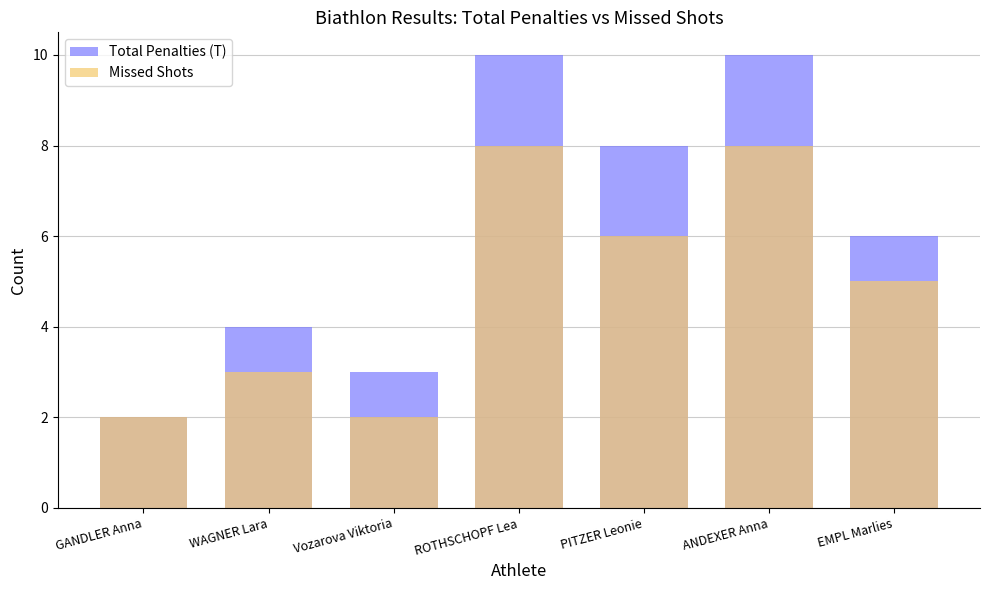

What is the spread (max minus min) of values at ANDEXER Anna?

2